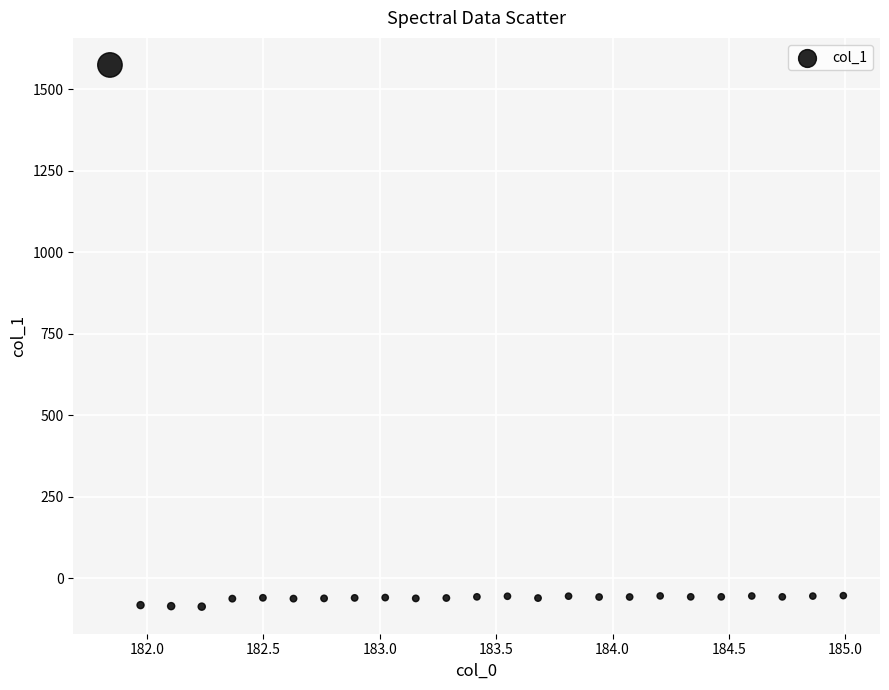

What is the range of Y values (max minus min)?

1661.9